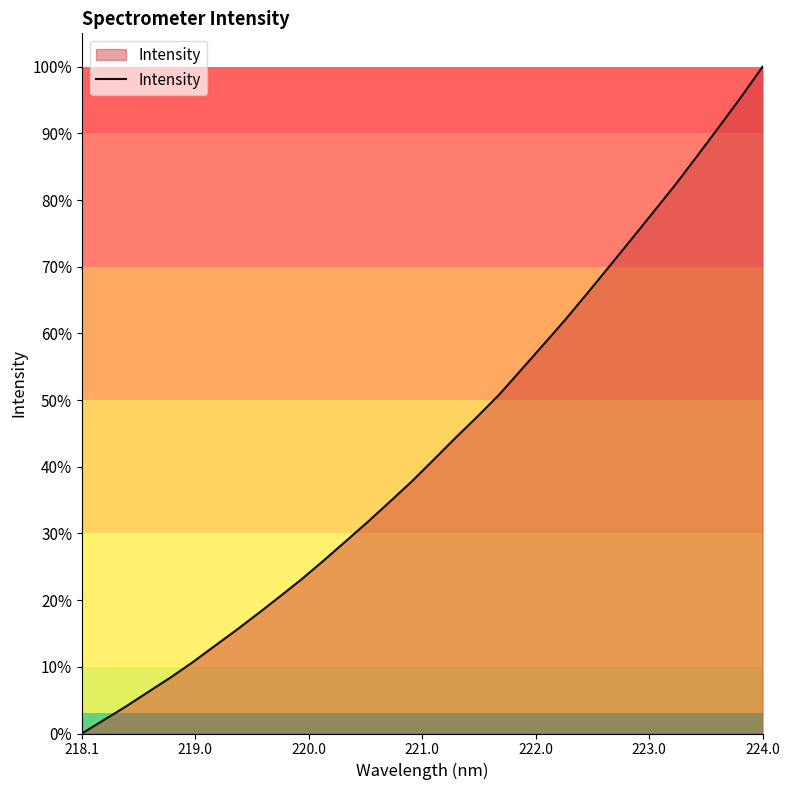

What is the difference between the maximum and minimum values?

100.0